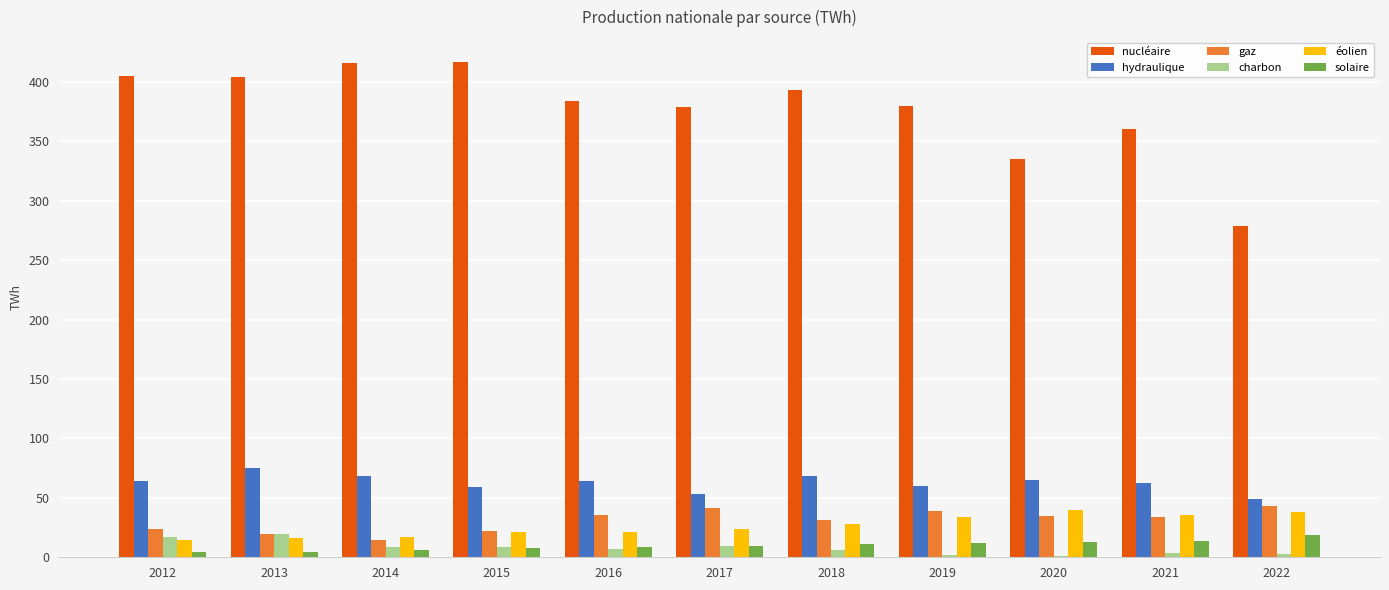

Which category has the highest value in the hydraulique series?

2013